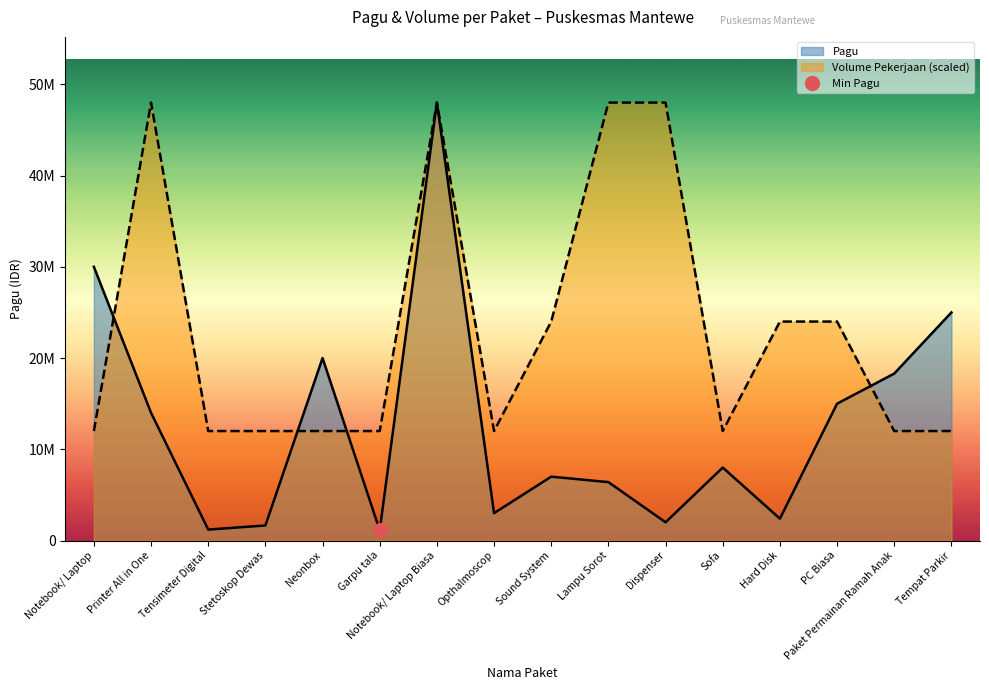

Does the chart display data point markers on the line(s)?

No